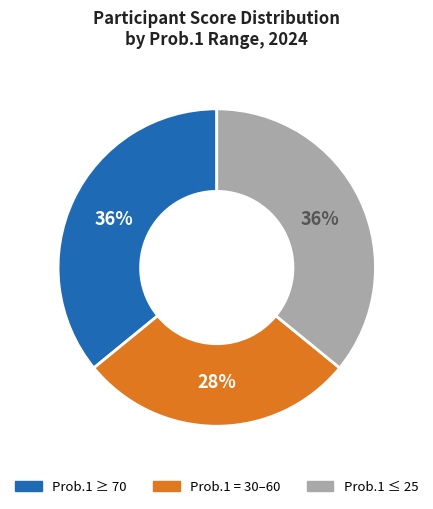

How many slices are in this pie chart?

3